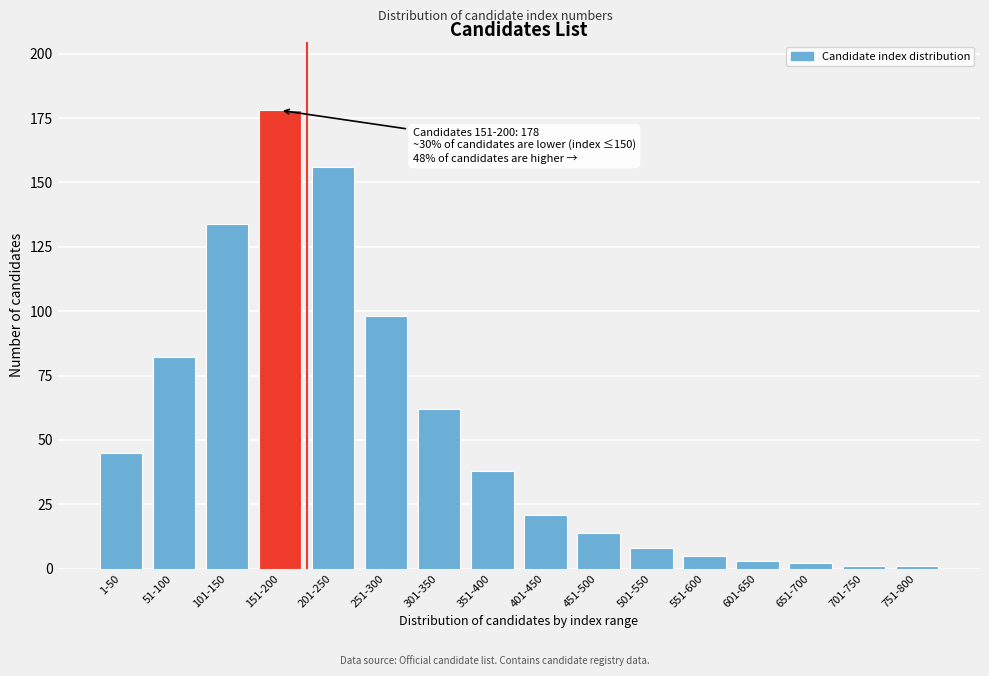

Reading right to left, extract all data points from this chart.

751-800=1	701-750=1	651-700=2	601-650=3	551-600=5	501-550=8	451-500=14	401-450=21	351-400=38	301-350=62	251-300=98	201-250=156	151-200=178	101-150=134	51-100=82	1-50=45